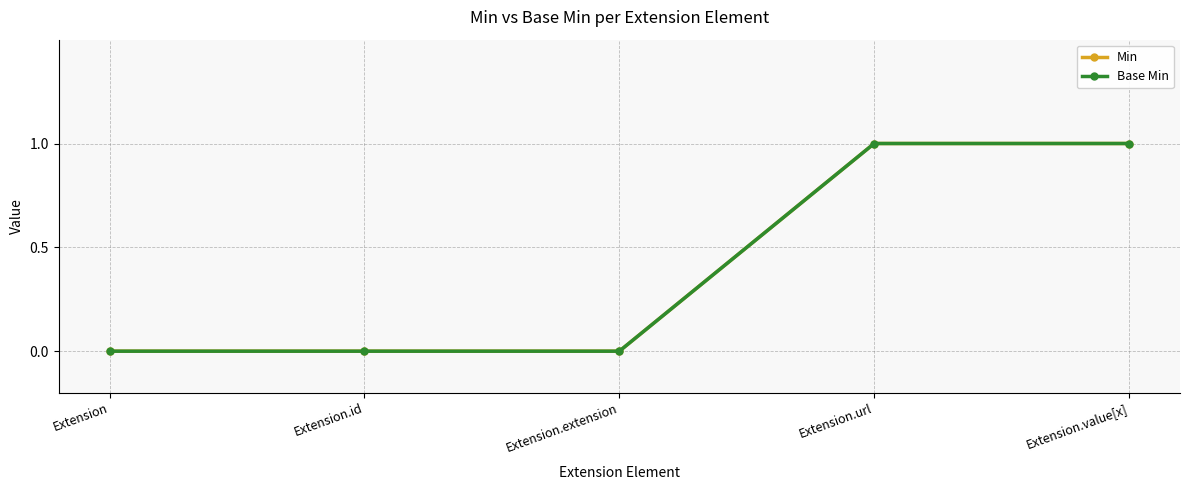

Does the chart have visible grid lines?

Yes